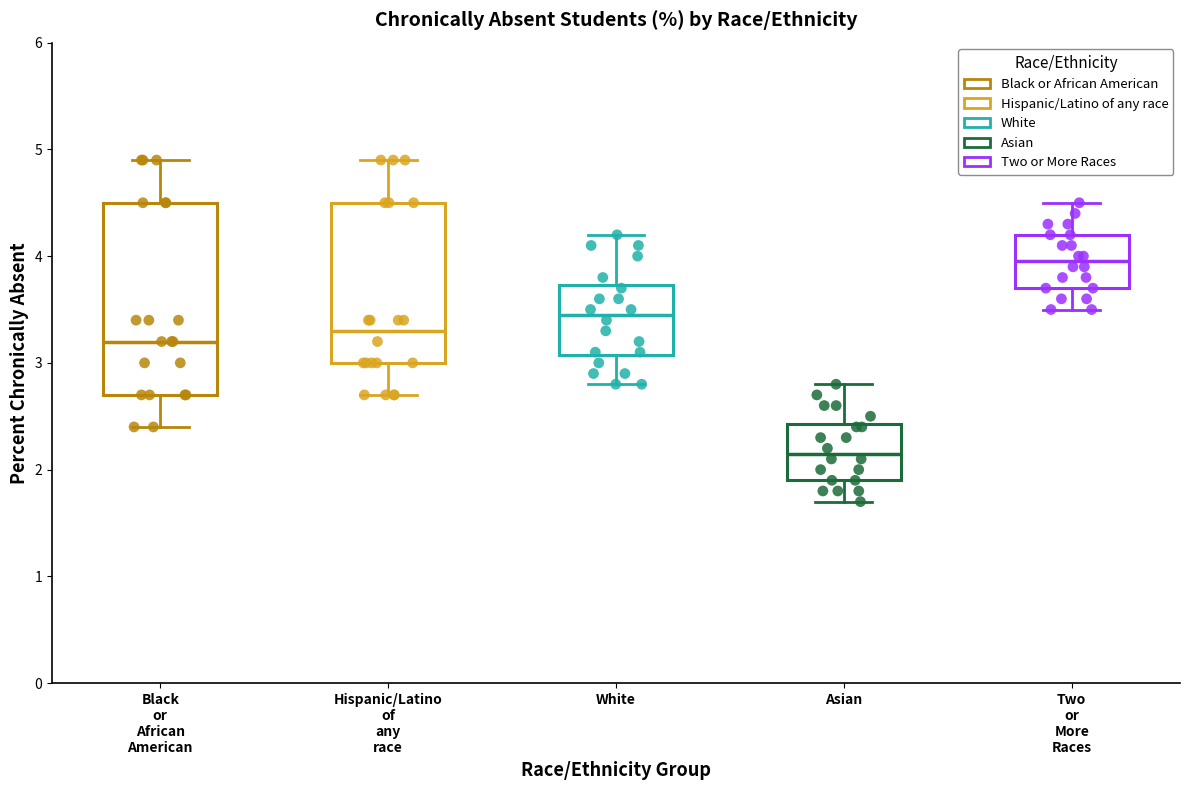

Where is the lower edge of the box for Black or African American on the y-axis? The values are not printed on the chart, so give them approximately, as read against the axis.

2.7